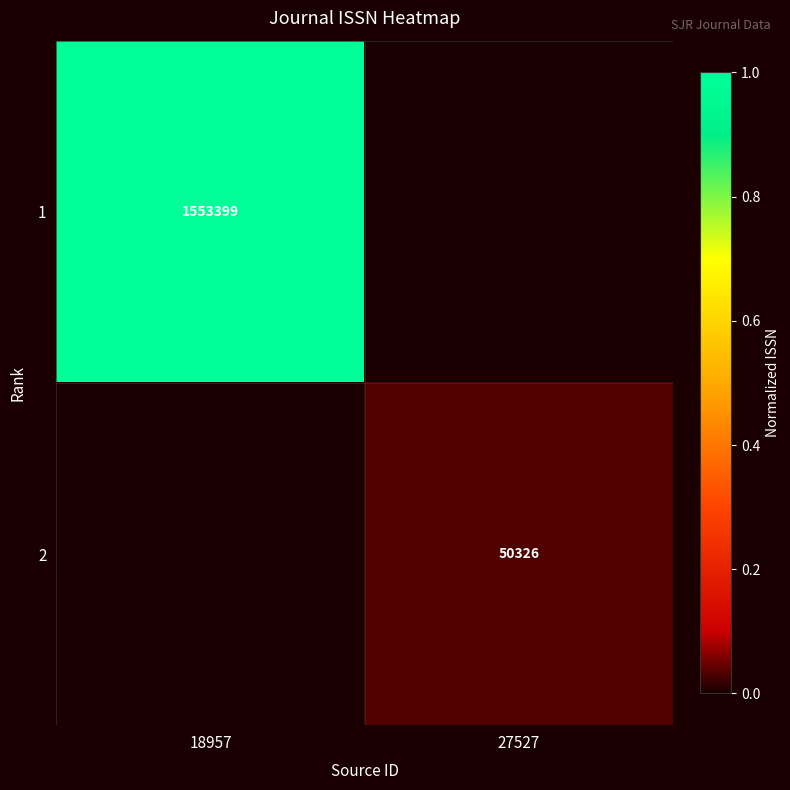

True or false: 1 has a value of 1553399 at 18957.

True